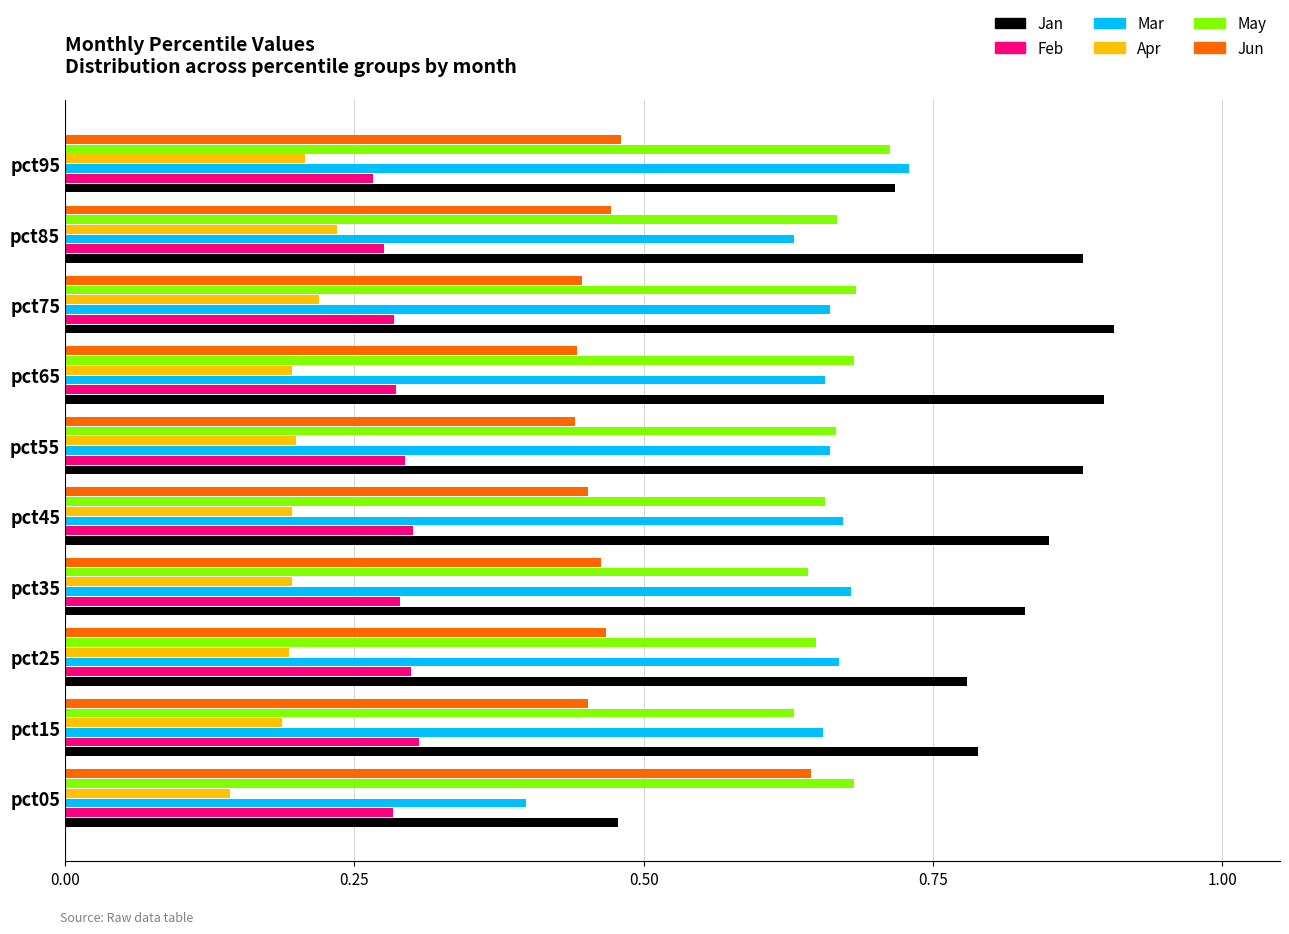

What is the sum of all Jun values?

4.8